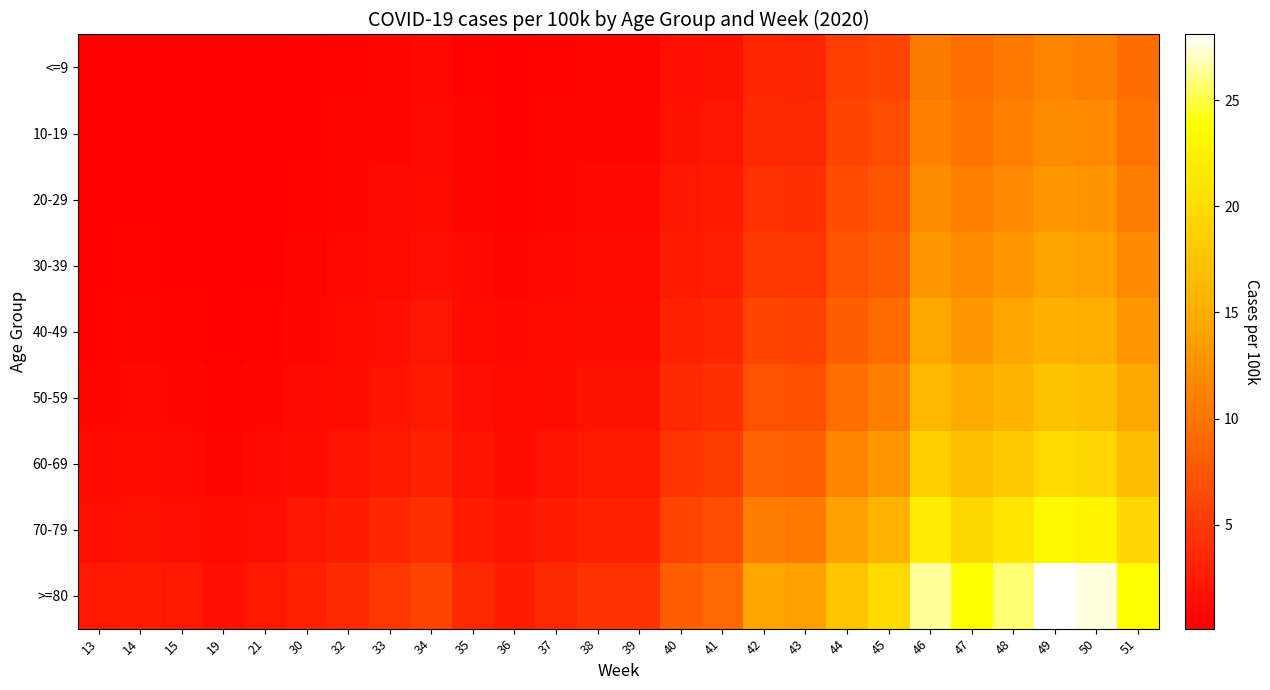

Which series has the largest total across all categories?

>=80